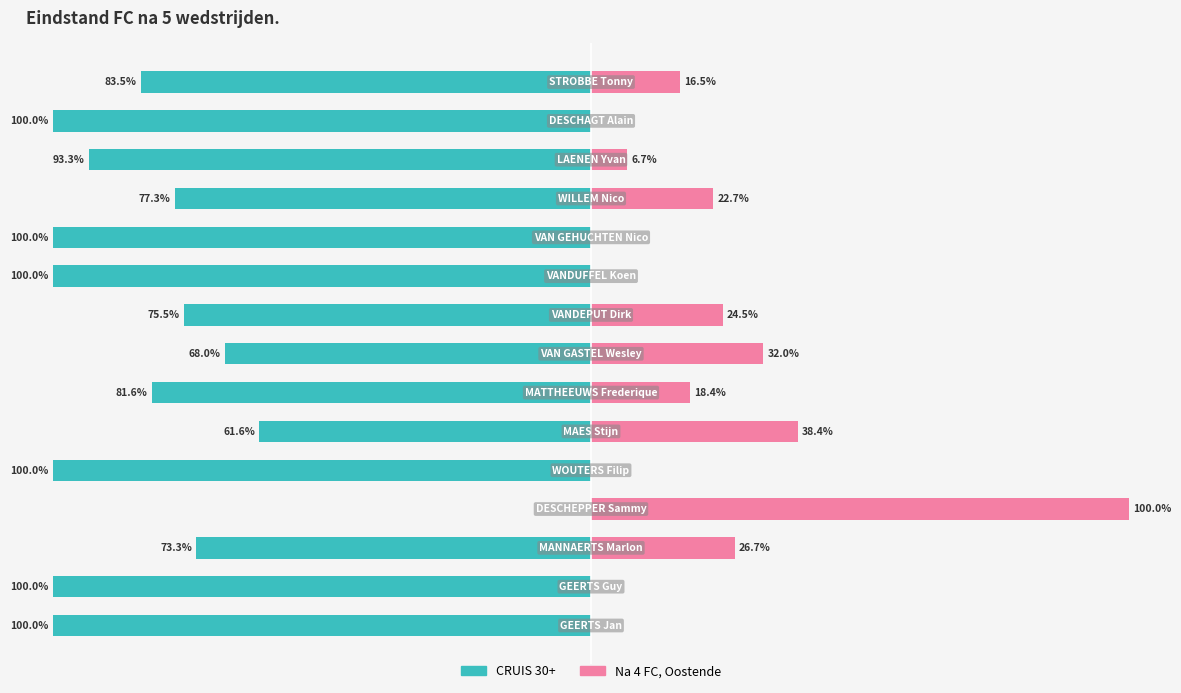

What is the value of the CRUIS 30+ bar at the 11th from the left?

-100.0